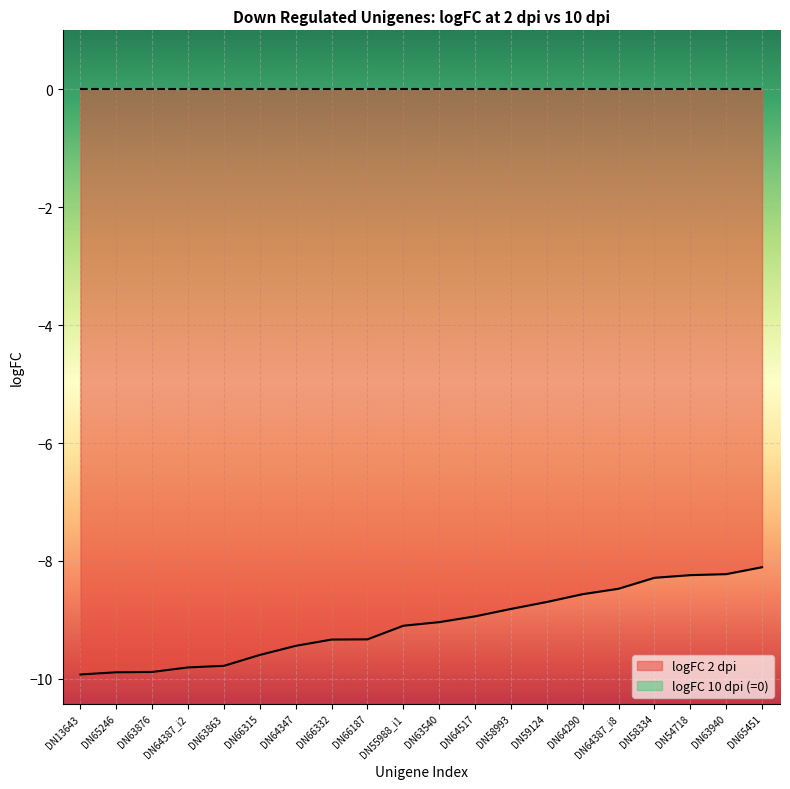

What is the label of the 3rd point from the right?

DN54718